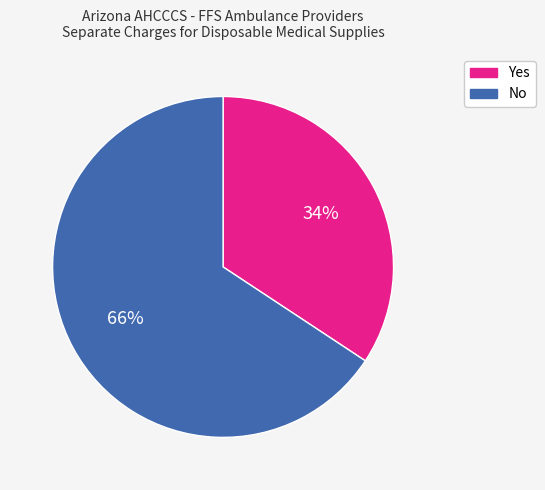

What percentage is the No slice, to the nearest percent?

66%